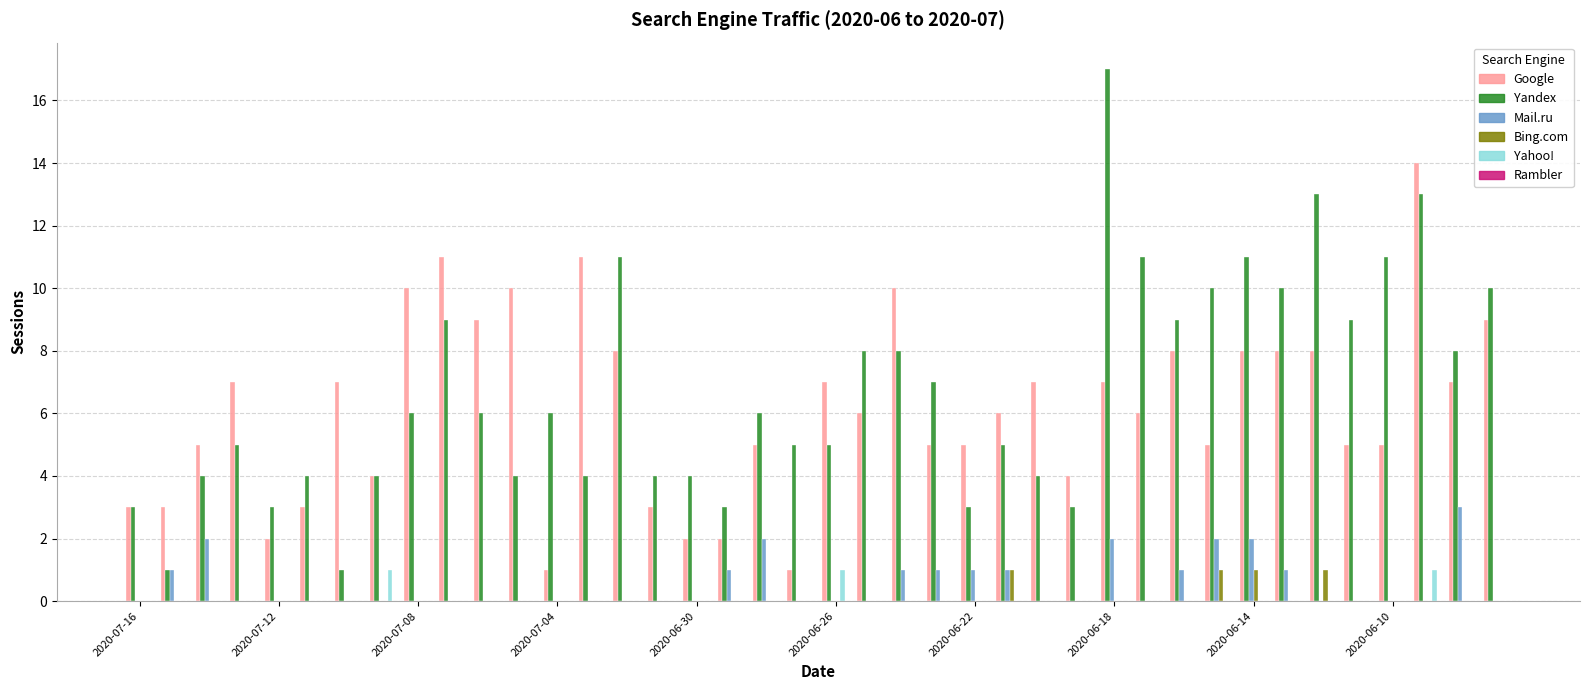

What is the sum of all Bing.com values?

4